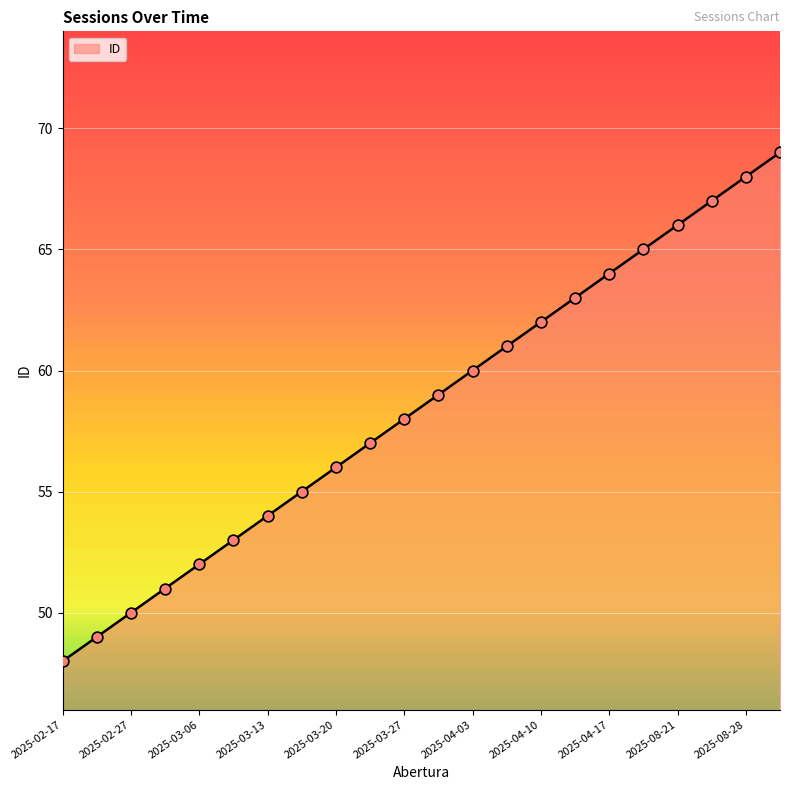

What is the smallest value displayed?

48